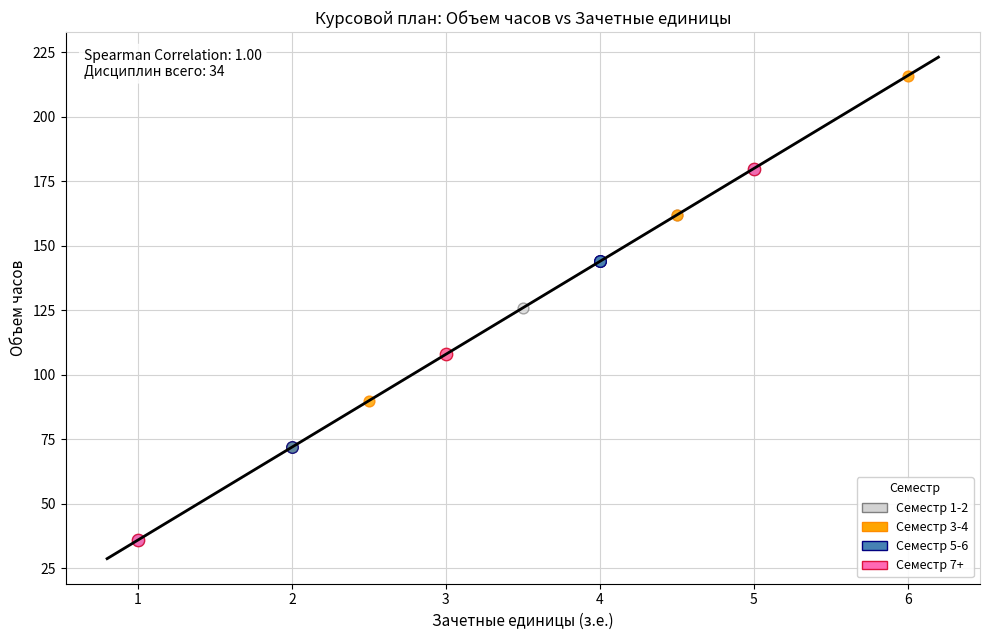

Which series contains the highest Y value?

Семестр 3-4